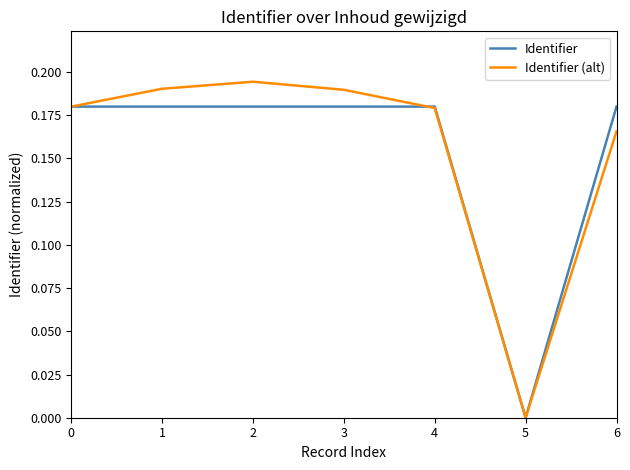

Does the chart display data point markers on the line(s)?

No